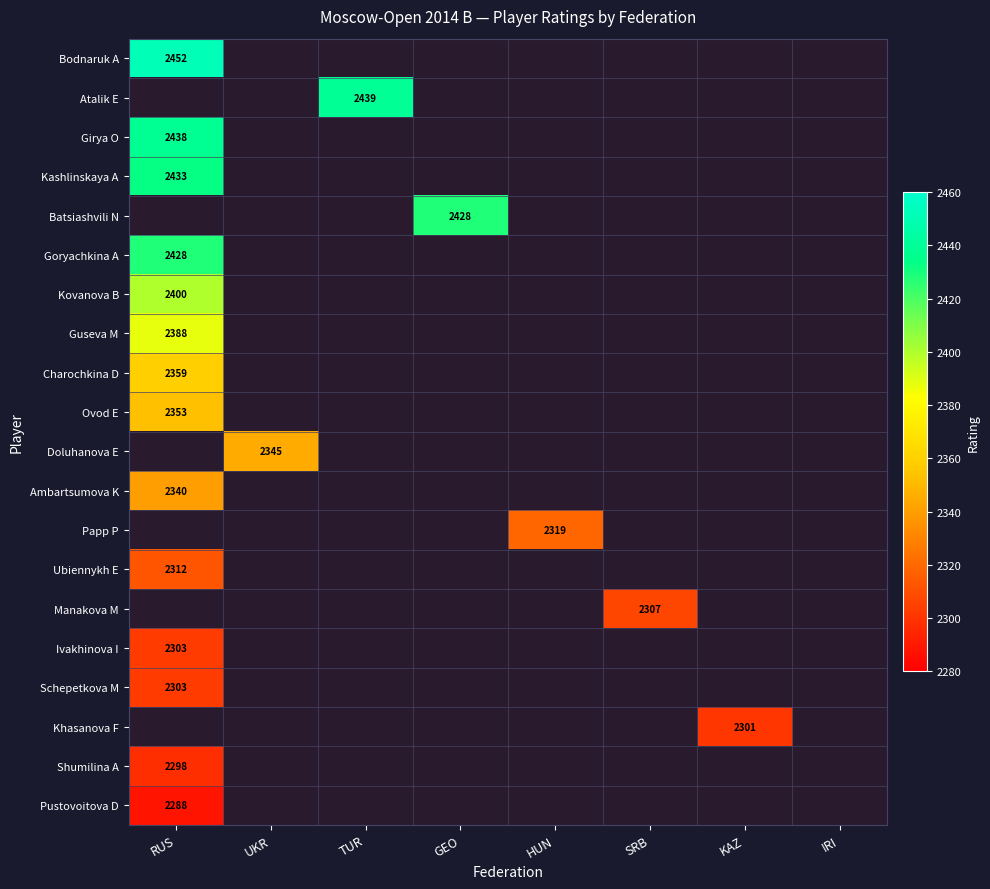

The value of Kashlinskaya A at RUS is 2433.0. True or false?

True